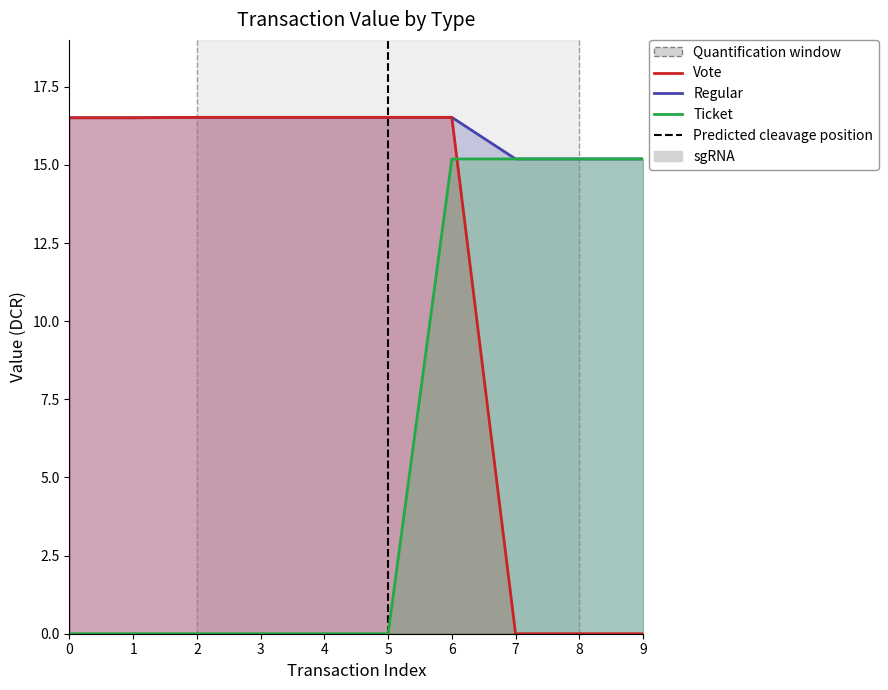

List the labels in order of Regular value, largest first.

2, 3, 4, 5, 6, 0, 1, 7, 8, 9